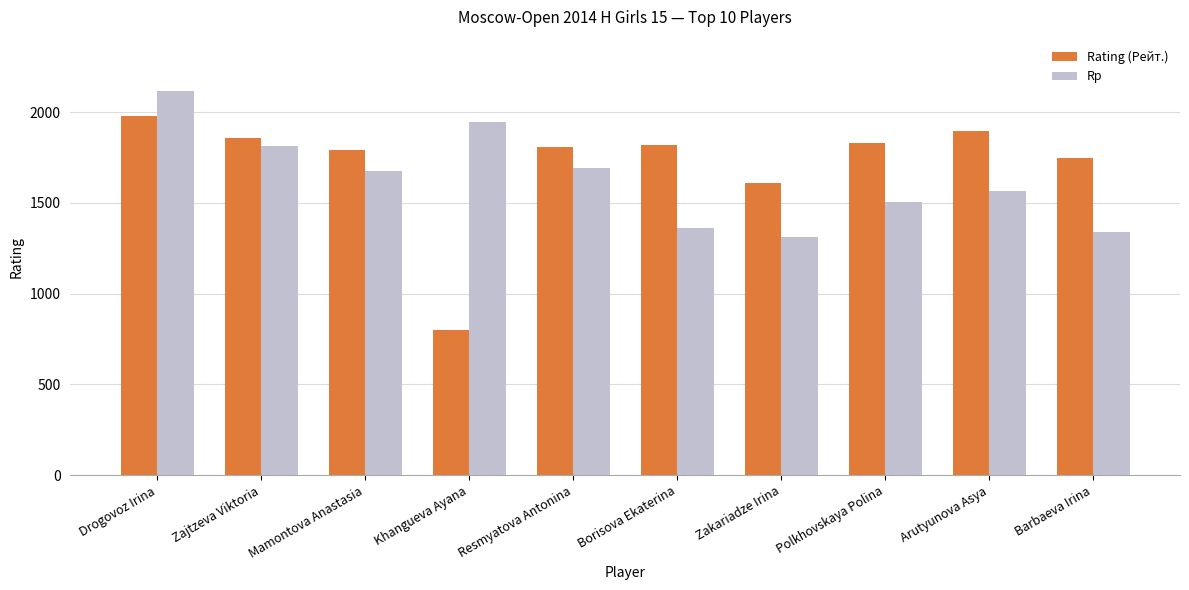

True or false: Rp has a value of 574 at Borisova Ekaterina.

False